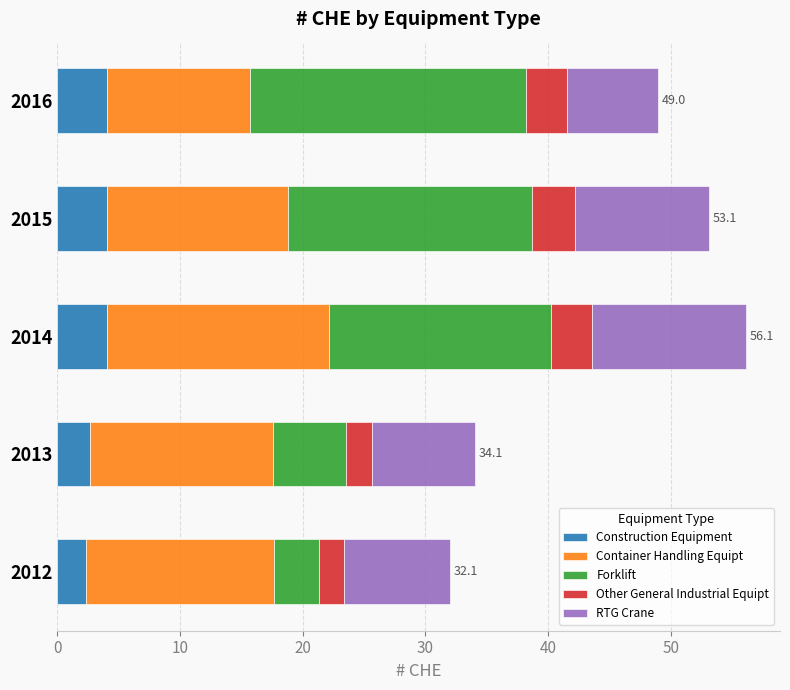

What is the minimum value for Construction Equipment?

2.3